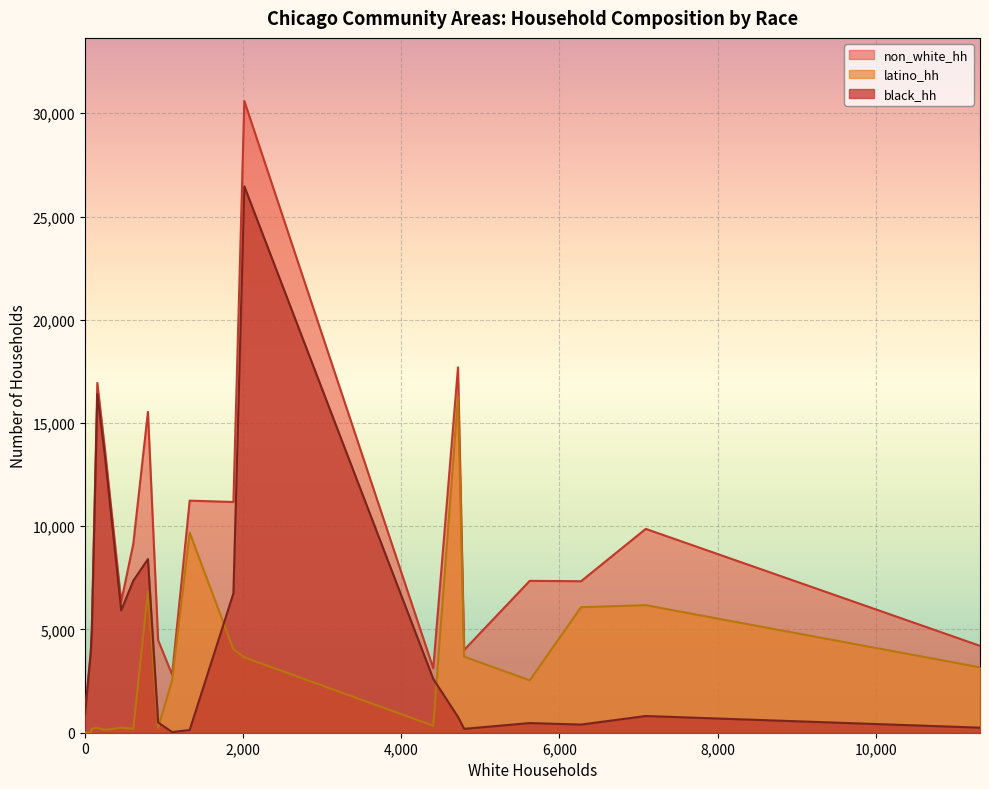

Does the chart display data point markers on the line(s)?

No